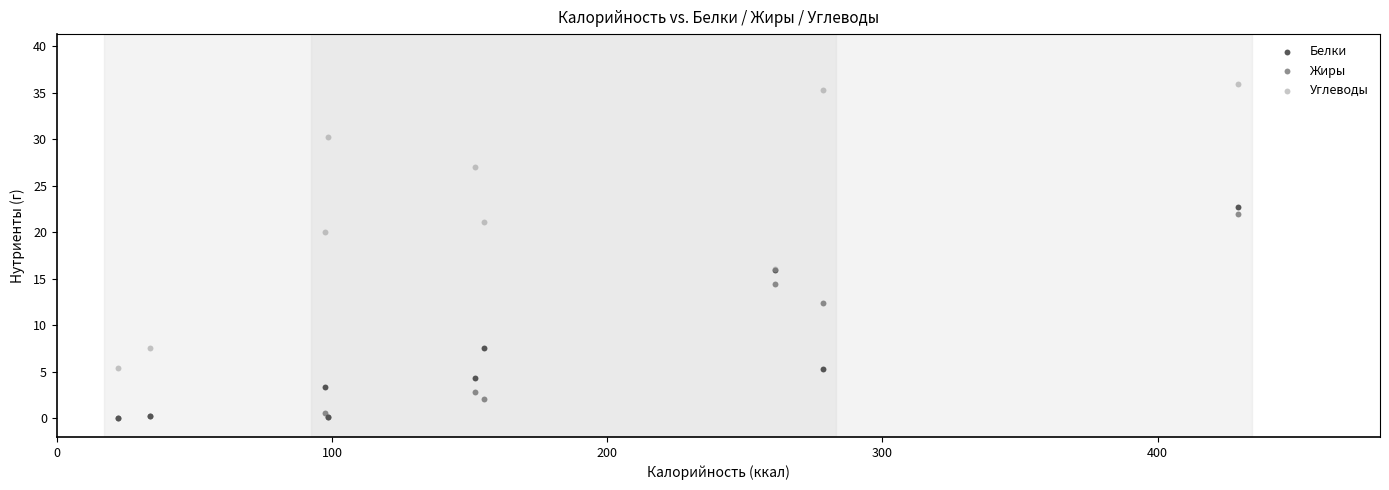

Which series has the largest Y range (max minus min)?

Углеводы